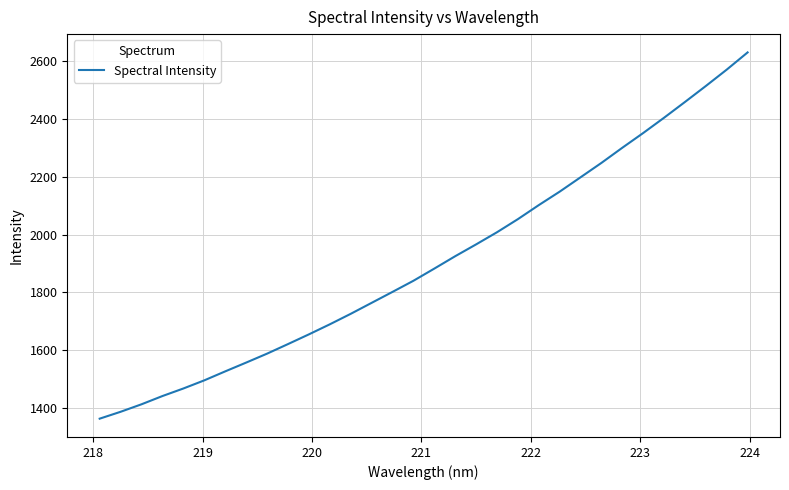

What is the sum of all values?

61097.8